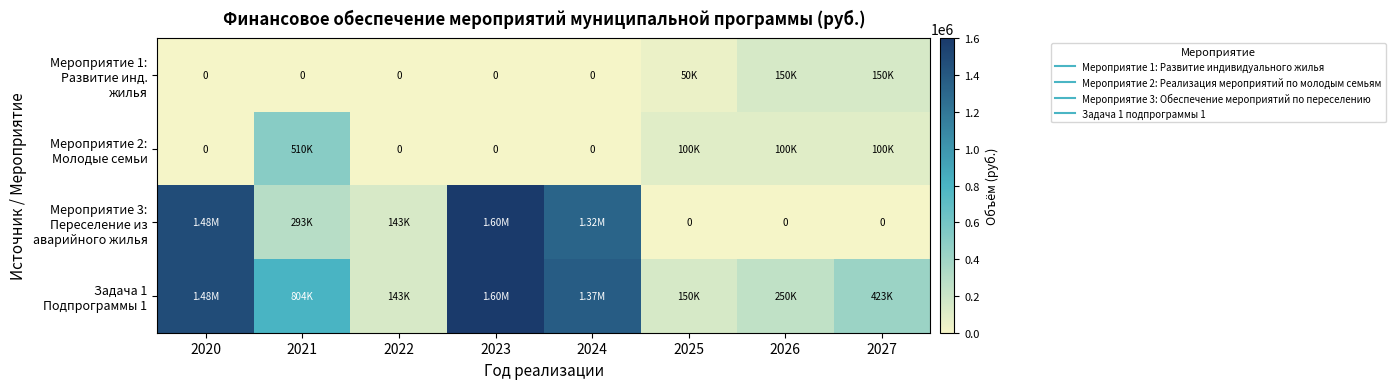

The Мероприятие 2: Молодые семьи series shows 340298.7 at 2022. True or false?

False